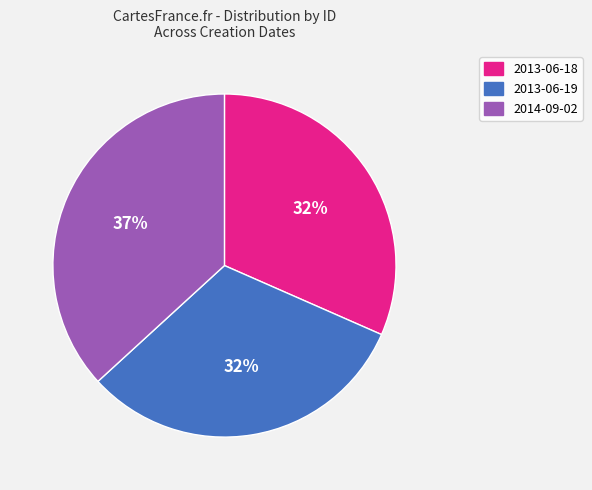

To the nearest percent, what portion does 2013-06-18 represent?

32%